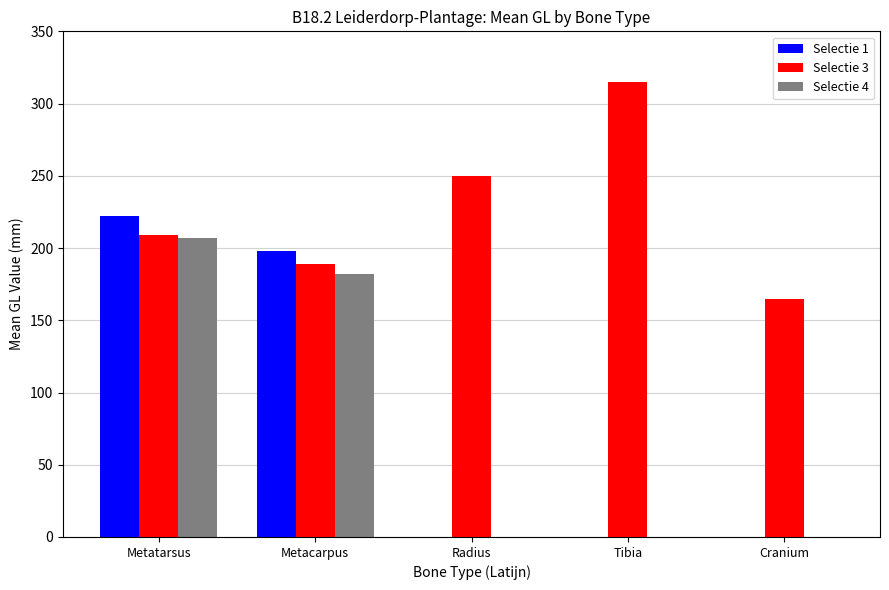

Count the number of categories in the chart.

5